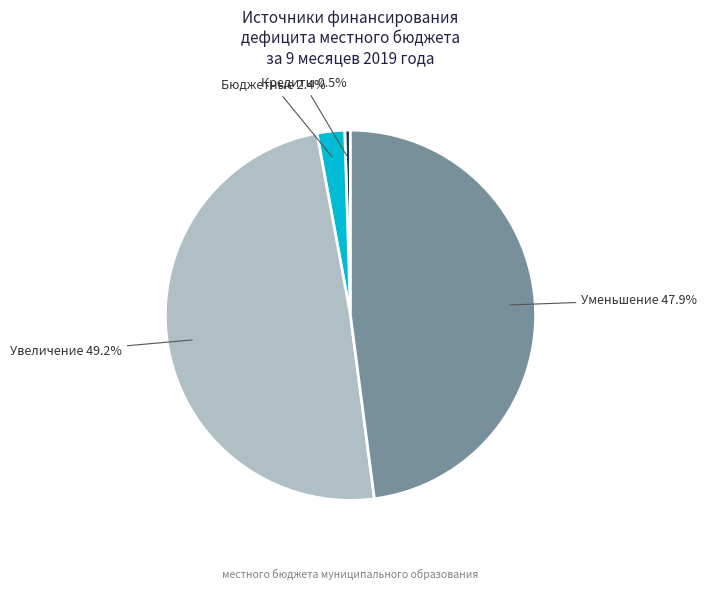

Does any single category account for the majority?

No